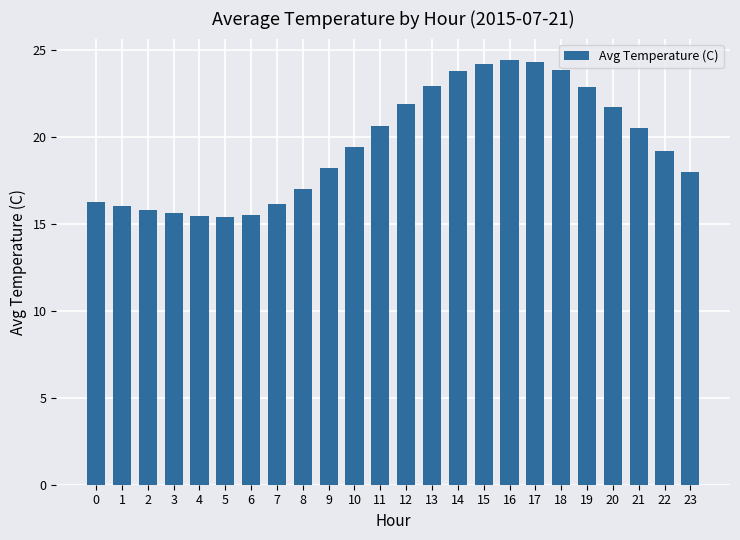

What is the difference between the maximum and minimum values?

9.1